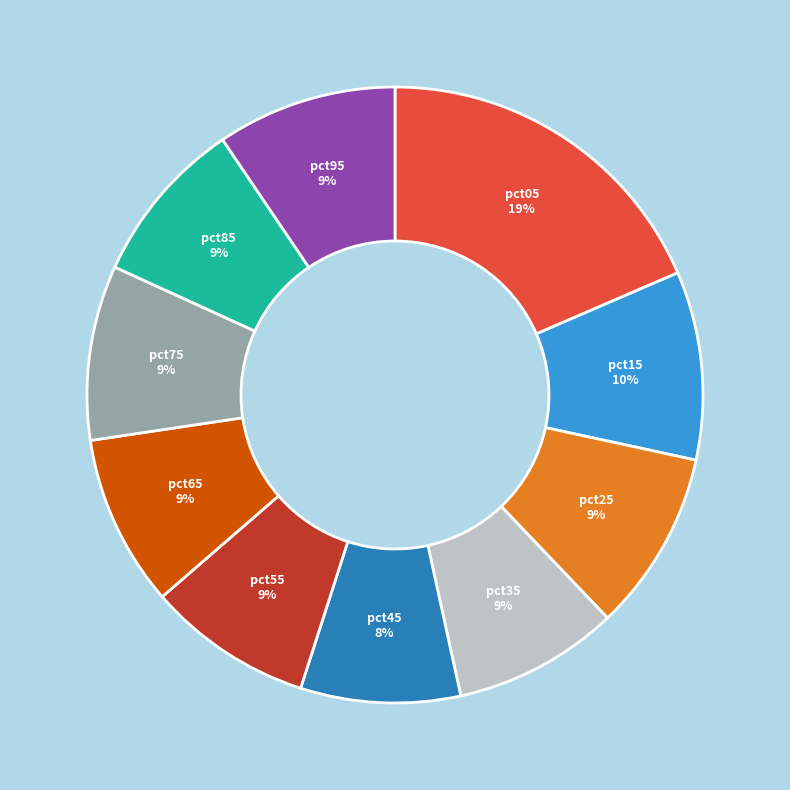

To the nearest percent, what is the average slice percentage?

10%